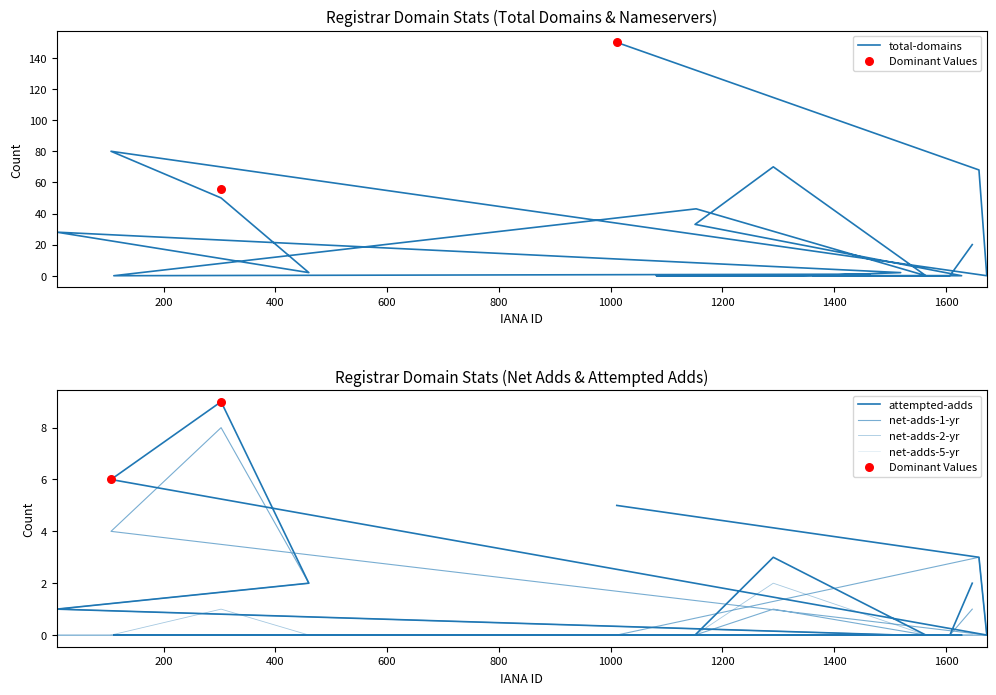

At how many categories does at least one series exceed 85?

1